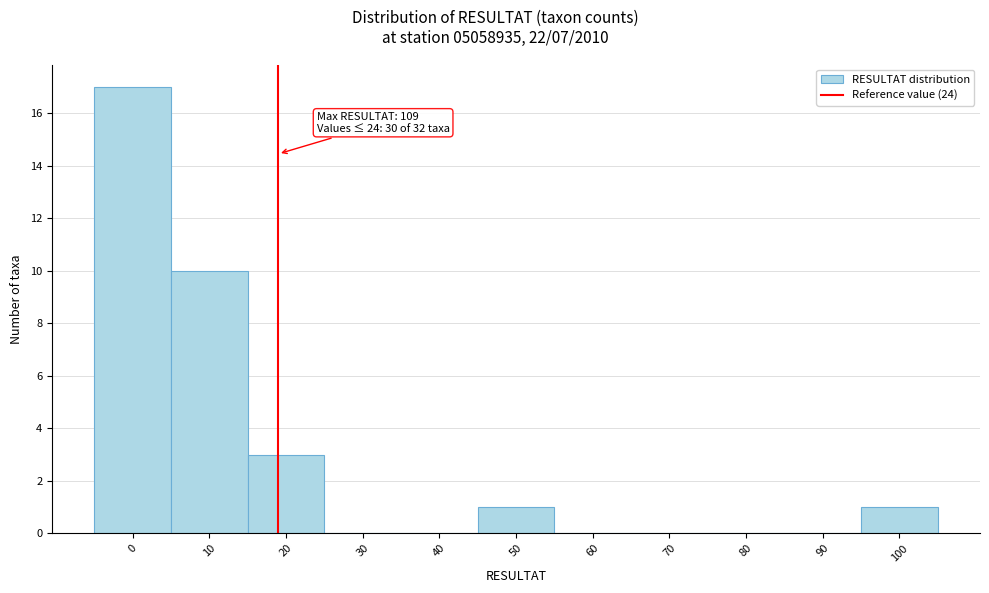

Reading left to right, transcribe all the data shown in this chart.

0=17	10=10	20=3	30=0	40=0	50=1	60=0	70=0	80=0	90=0	100=1